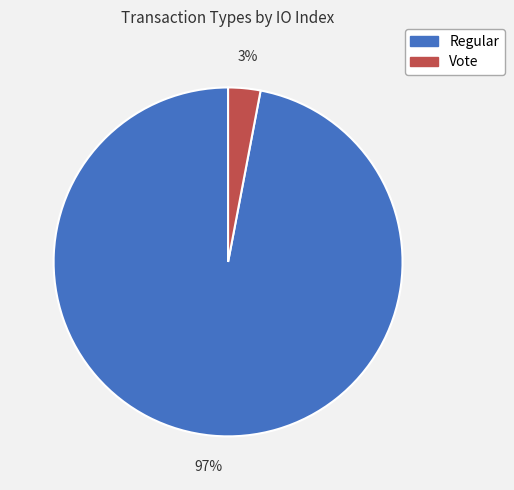

Which slice is the largest?

Regular